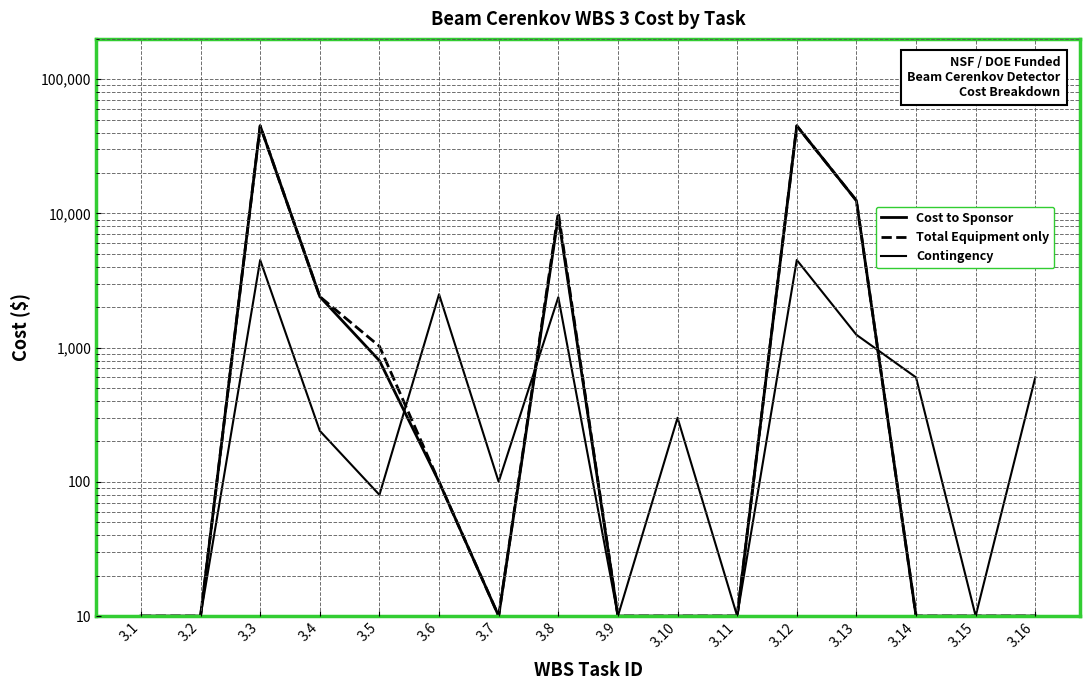

Is it true that Contingency equals 100 at 3.7?

True